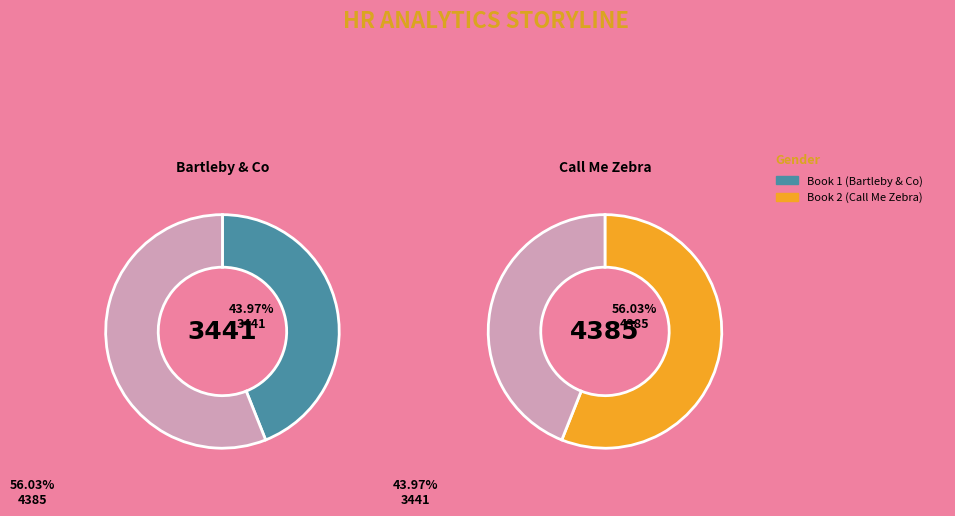

Rank the categories by value from lowest to highest.

Bartleby & Co, Call Me Zebra